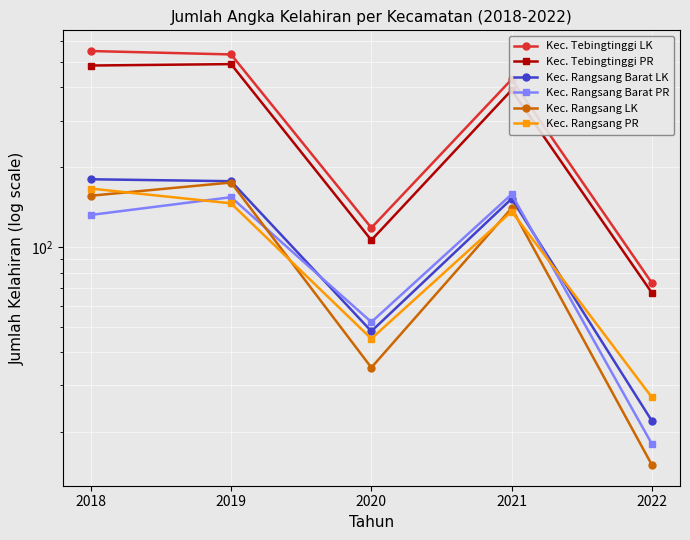

What is the total value across all series at 2021?

1406